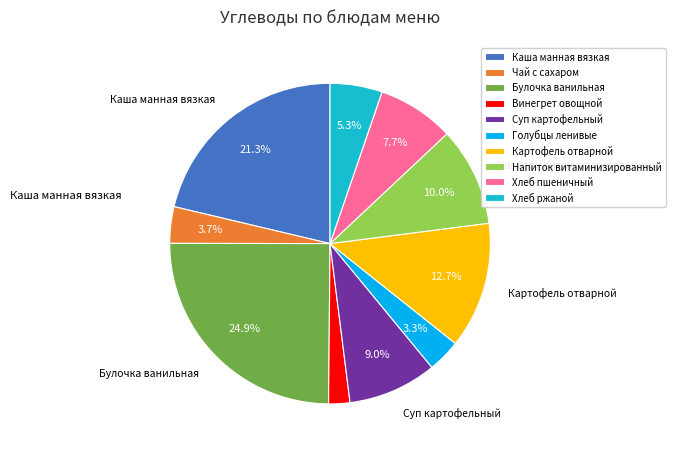

Is there a majority slice in this chart?

No